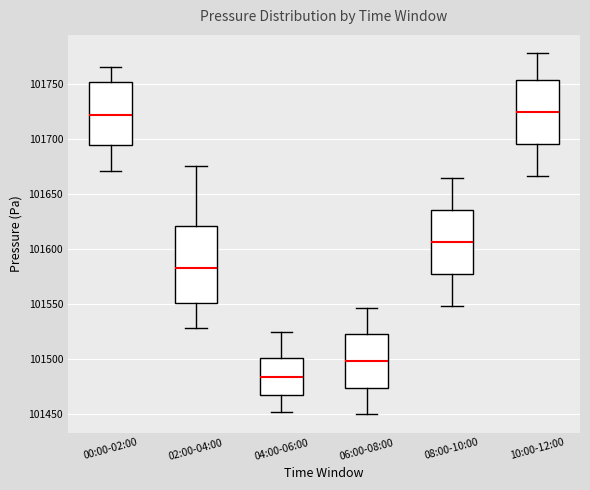

Comparing the boxes themselves (not the whiskers), which one is the tallest?

02:00-04:00